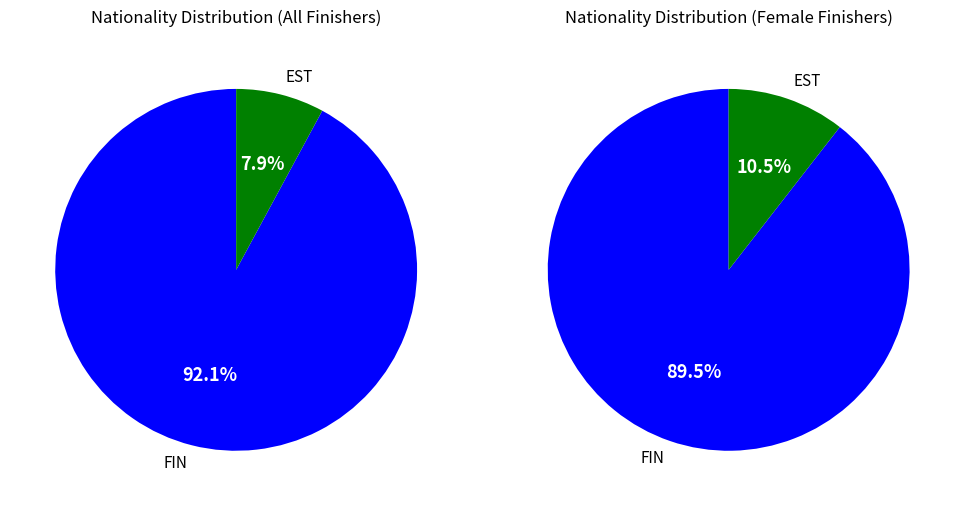

Is the sum of FIN and EST greater than half?

Yes